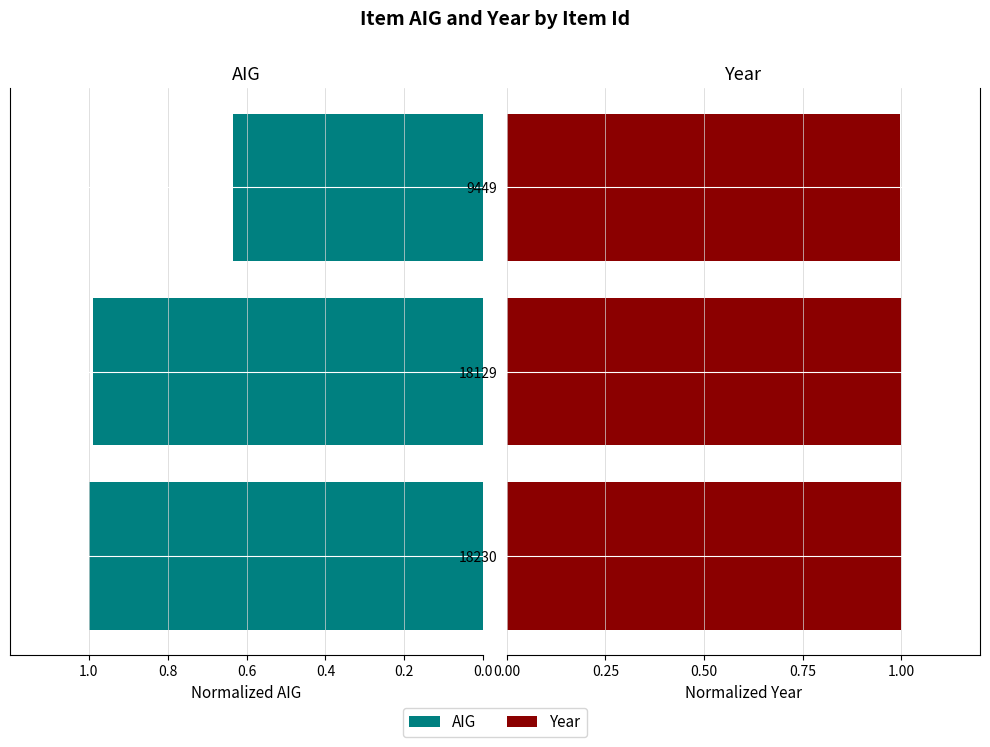

True or false: Year has a value of 1.0 at 18129.

True